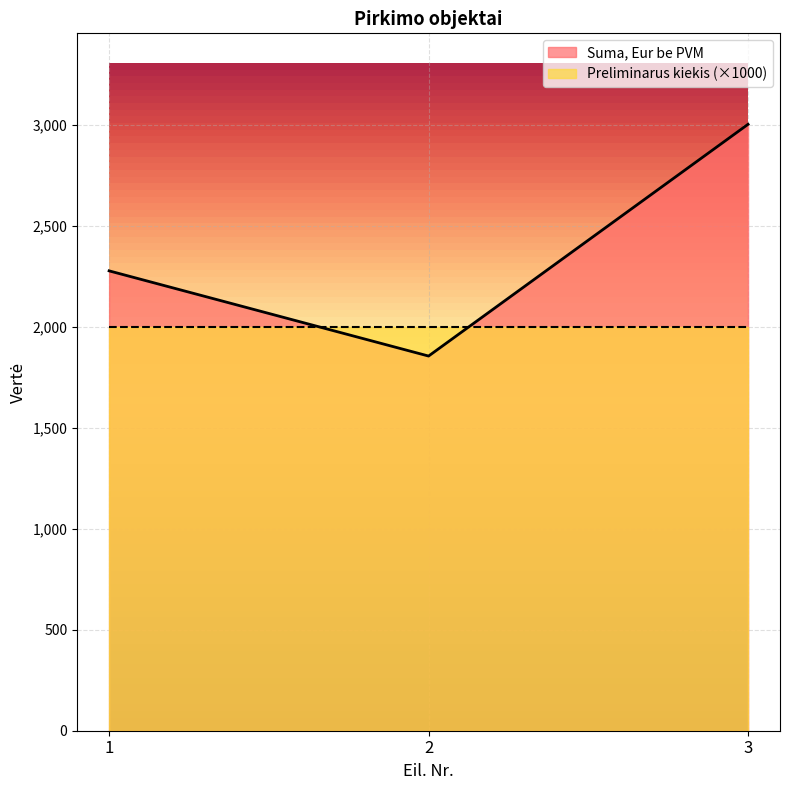

Which label corresponds to the smallest value in the chart?

2